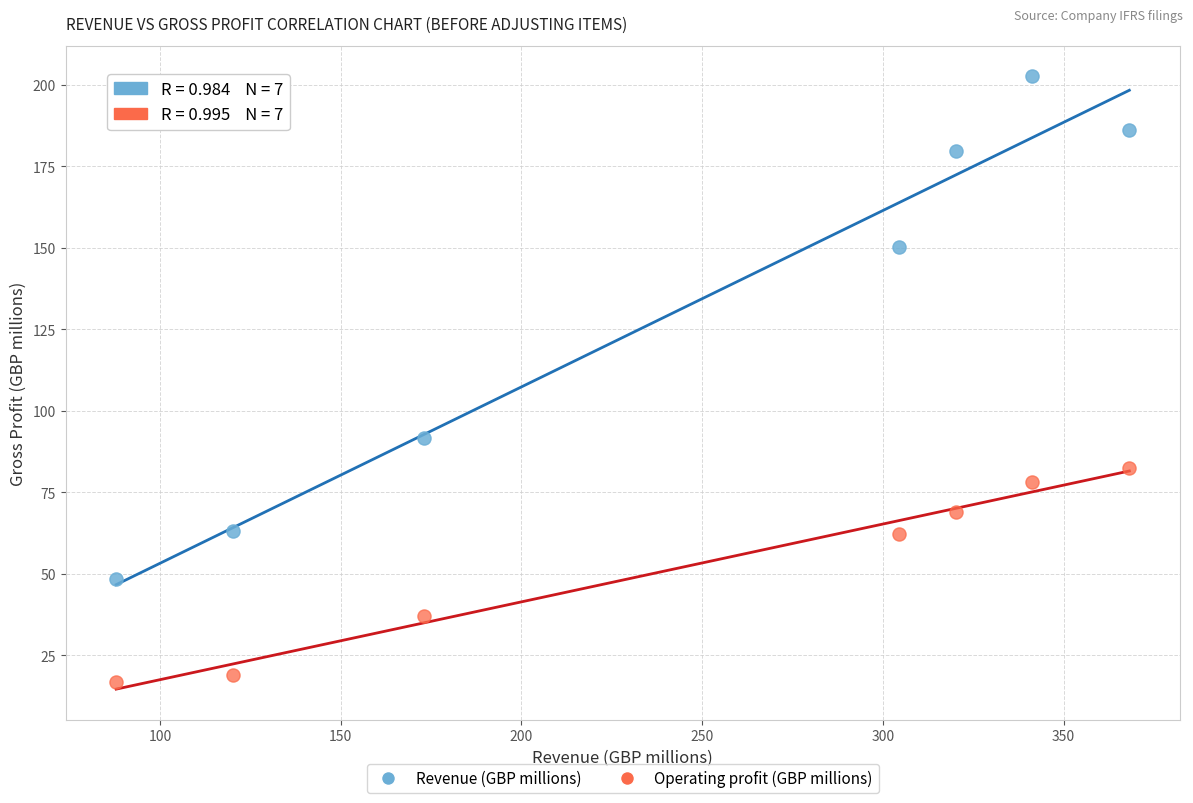

Which series has the largest Y range (max minus min)?

Revenue (GBP millions)